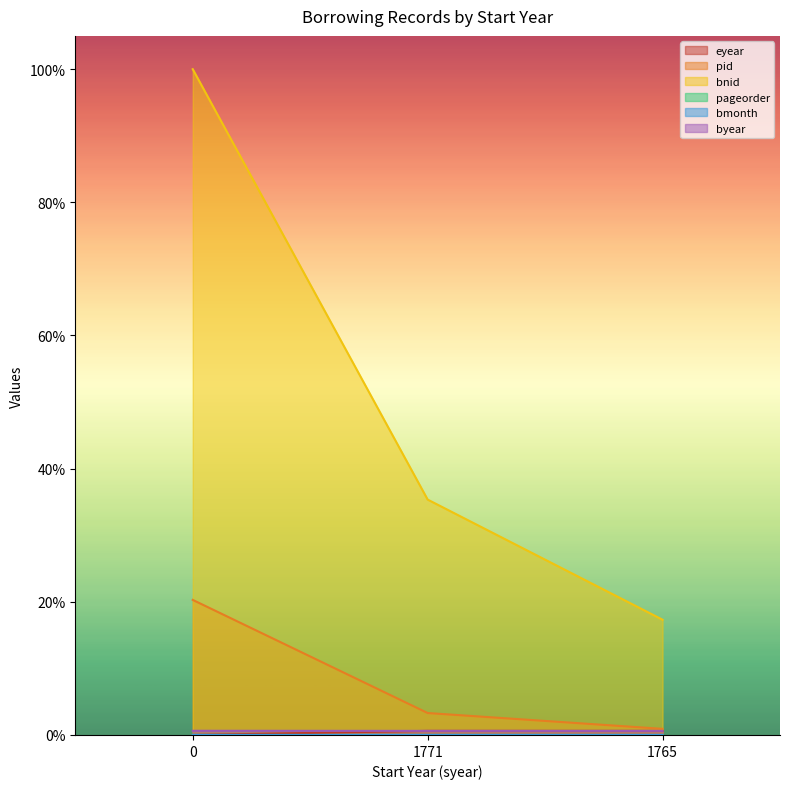

At 1771, list the series in order from largest to smallest.

bnid, pid, eyear, byear, pageorder, bmonth